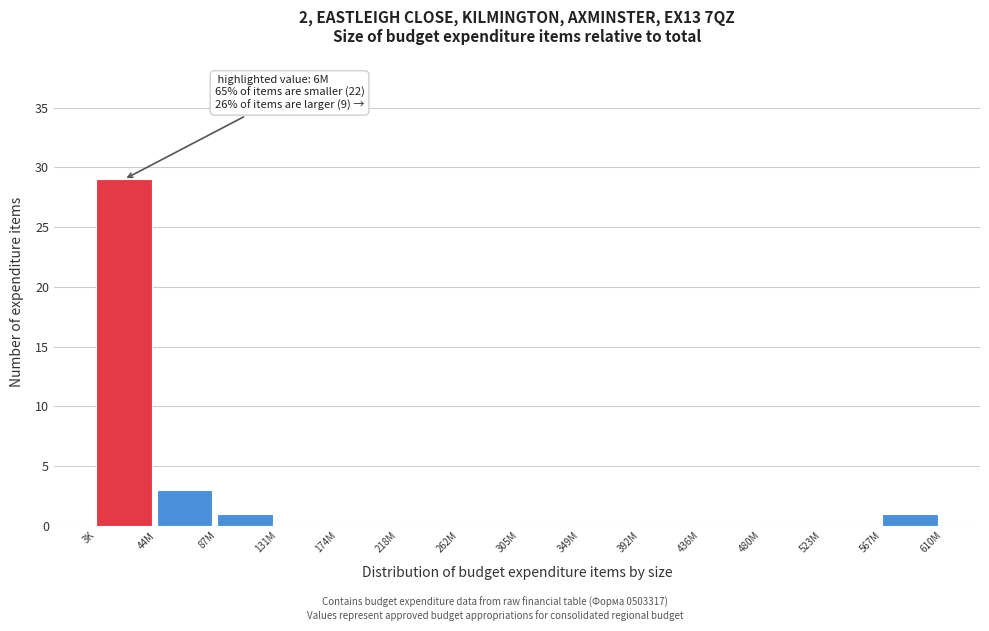

Reading left to right, transcribe all the data shown in this chart.

3K=29	44M=3	87M=1	131M=0	174M=0	218M=0	262M=0	305M=0	349M=0	392M=0	436M=0	480M=0	523M=0	567M=1